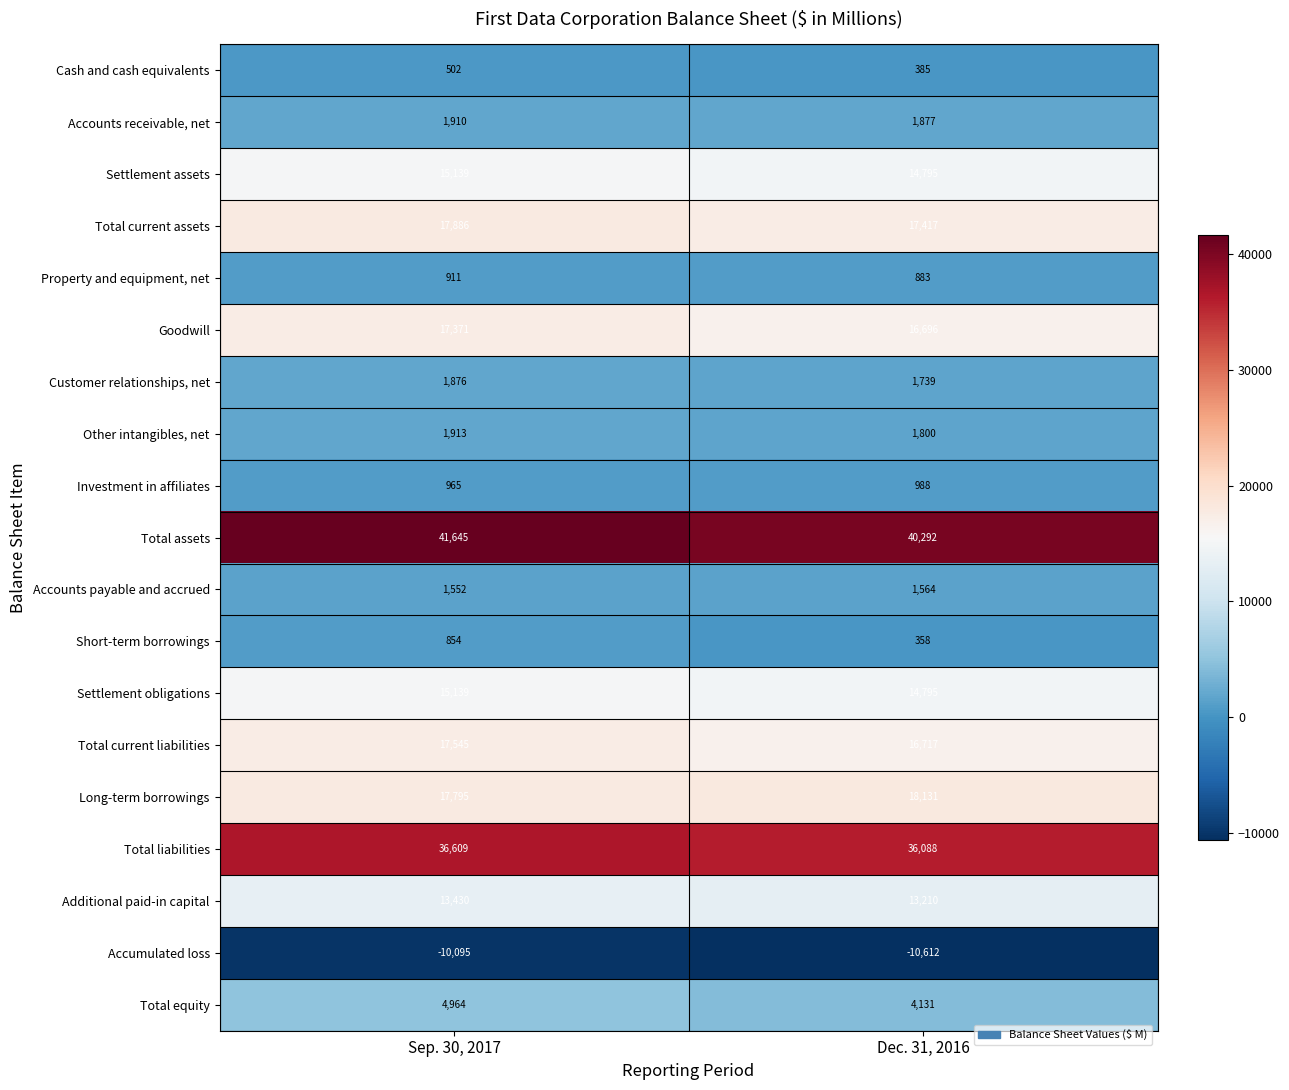

Is it true that Cash and cash equivalents equals 276 at Sep. 30, 2017?

False